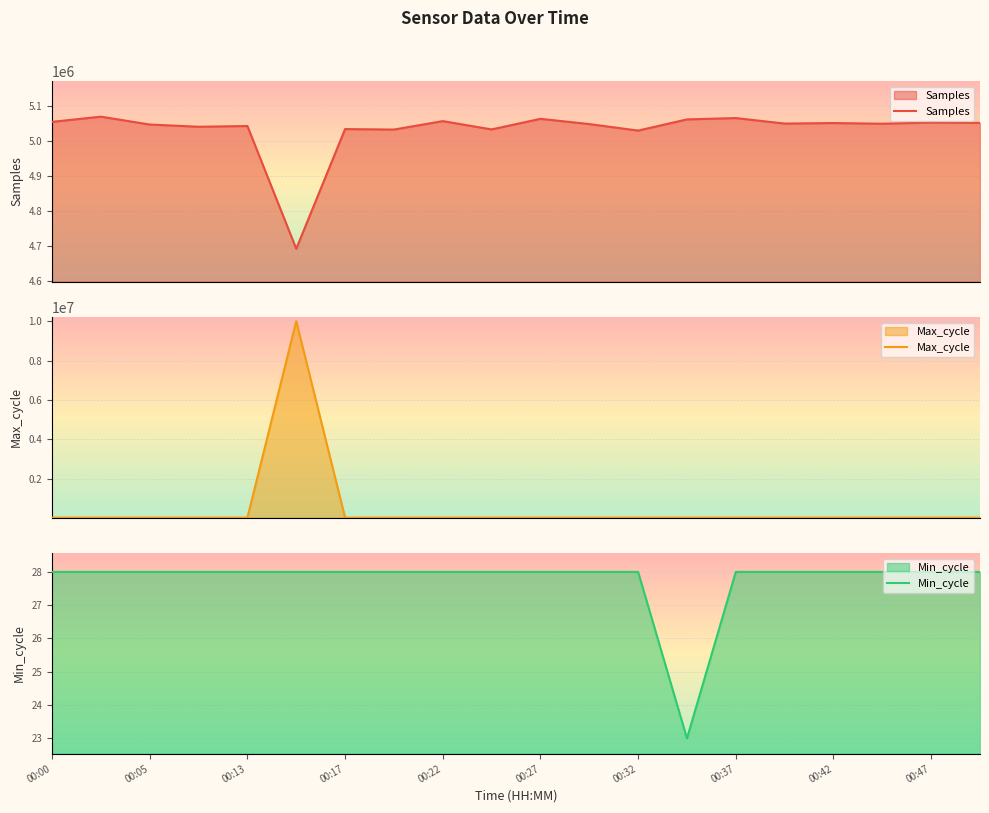

What is the maximum value for Max_cycle?

10001186